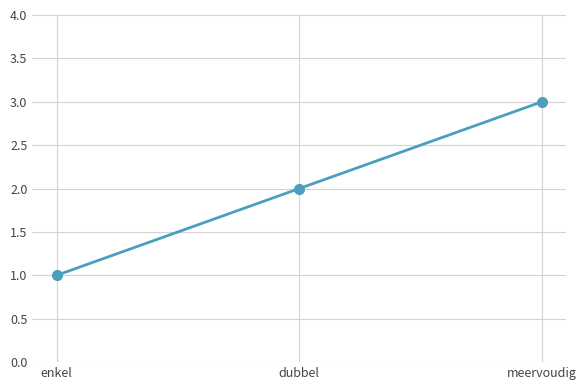

Which category has the lowest value across all series?

enkel